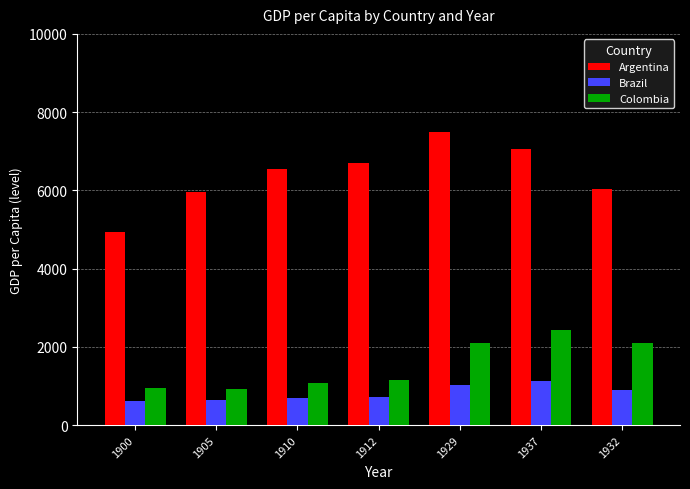

At which label is Colombia closest to 1675?

1929